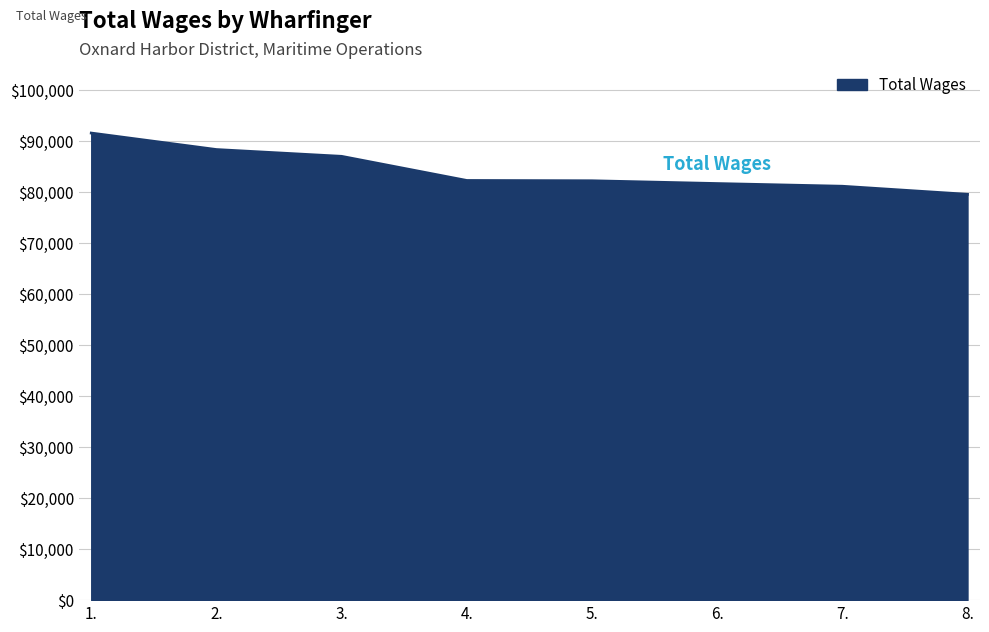

What is the change in value from 3. to 8.?

-7441